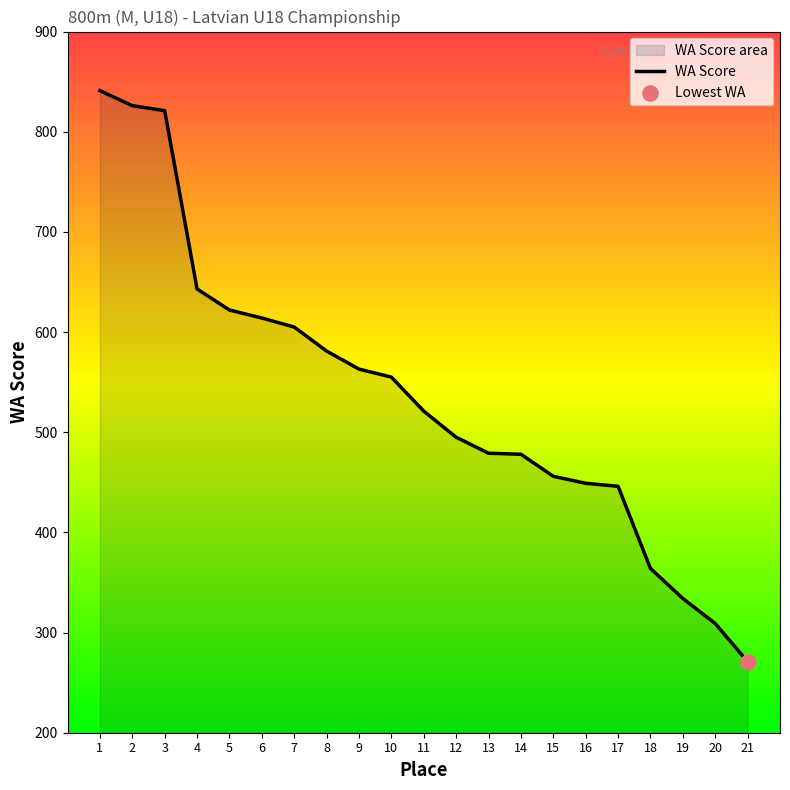

Which has a higher value, 13 or 19?

13